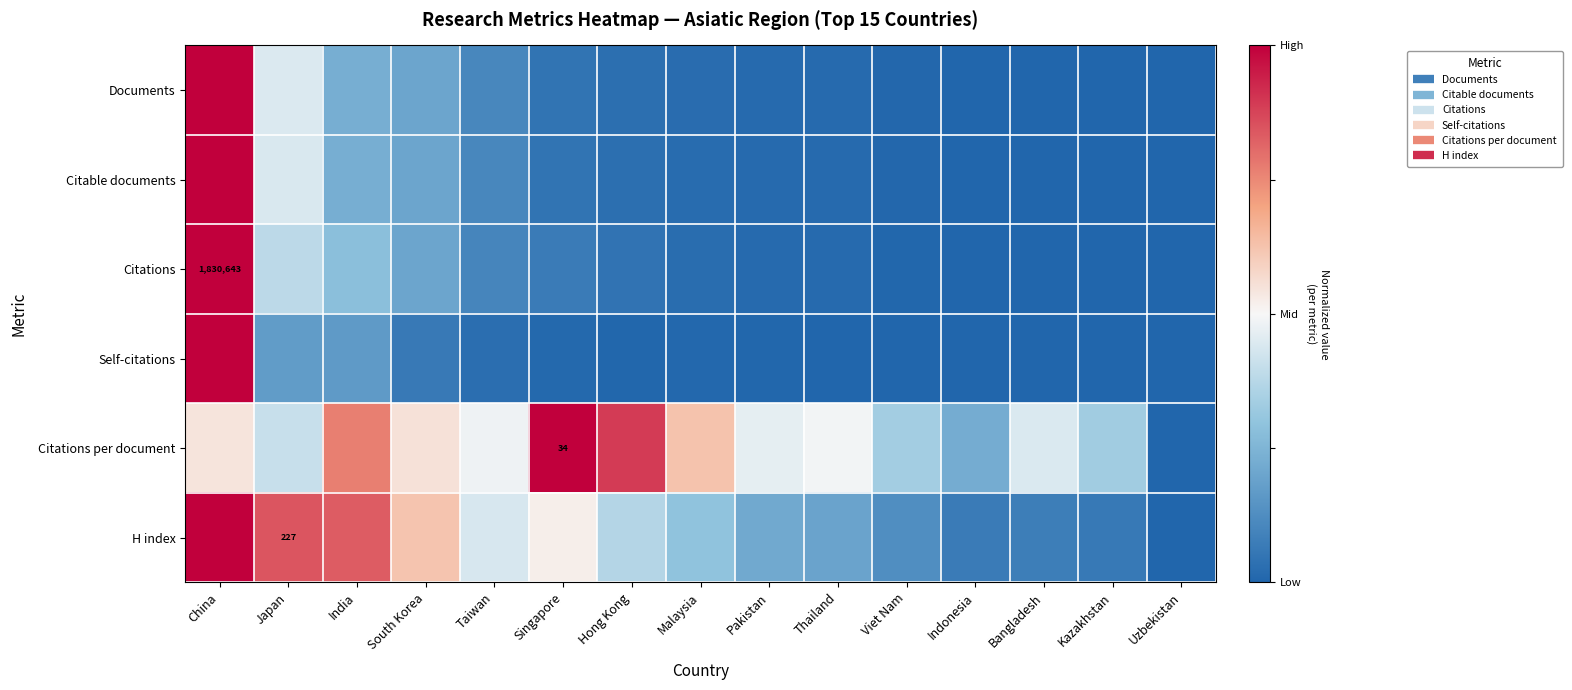

Rank the series at Japan from lowest to highest value.

Self-citations, Citations, Citations per document, Citable documents, Documents, H index